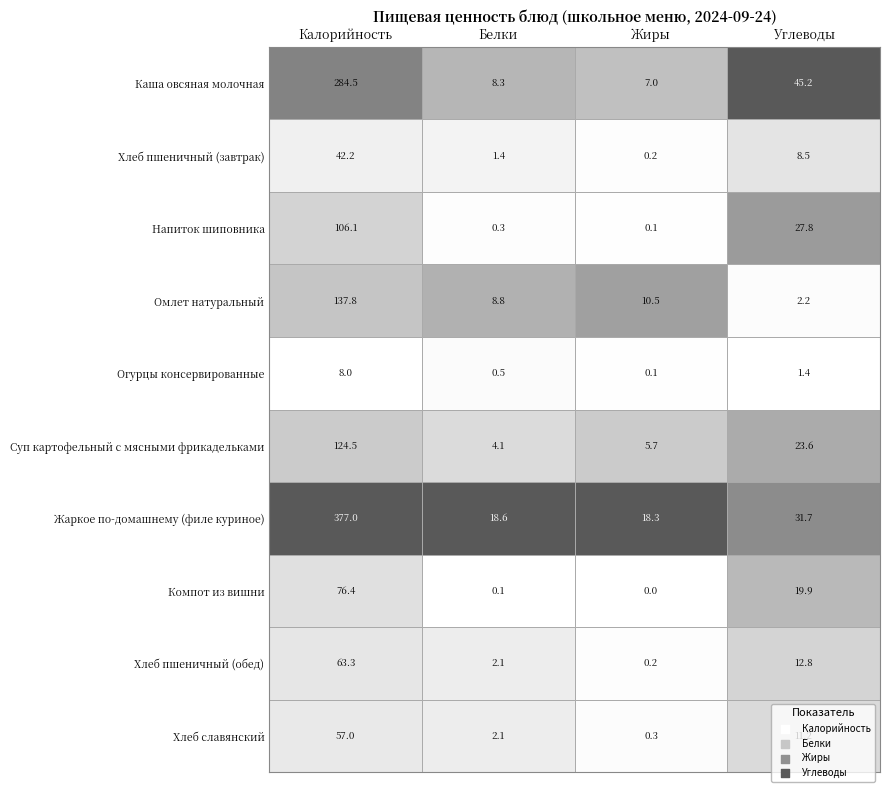

What is the spread (max minus min) of values at 1?

18.5